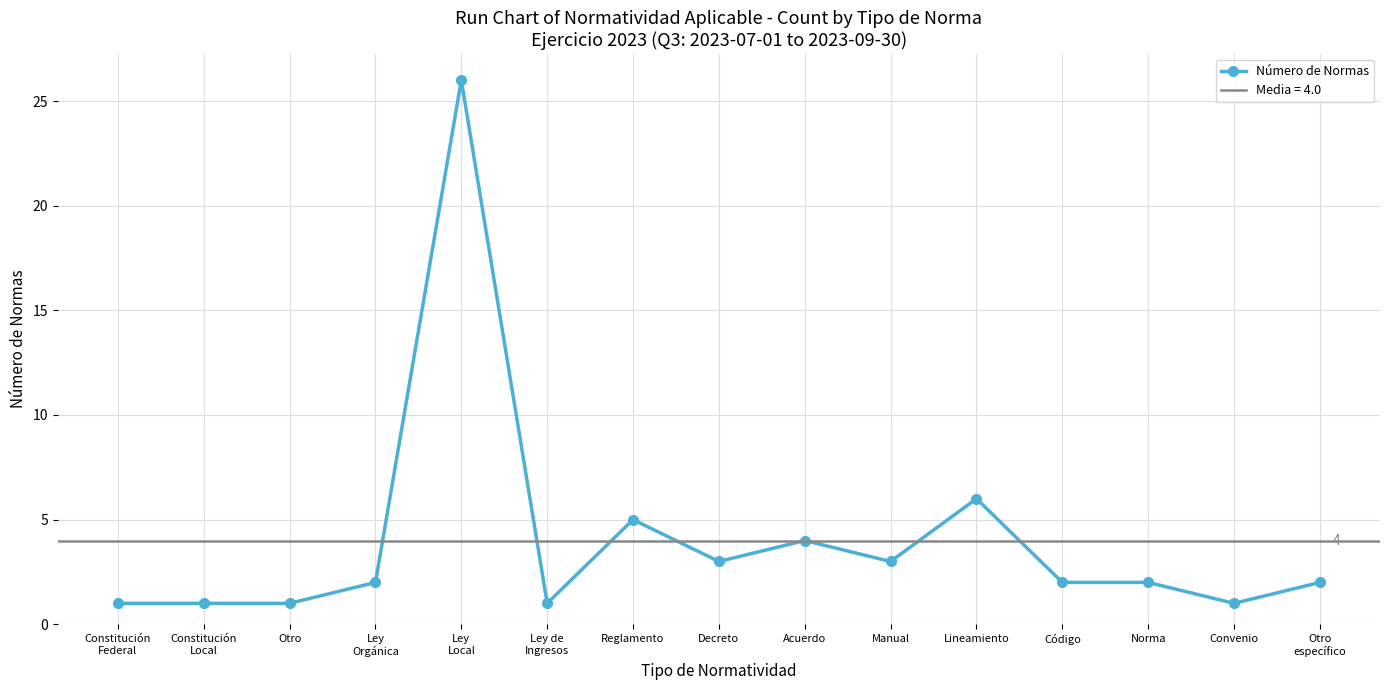

Reading left to right, list all the values displayed in this chart.

1	1	1	2	26	1	5	3	4	3	6	2	2	1	2